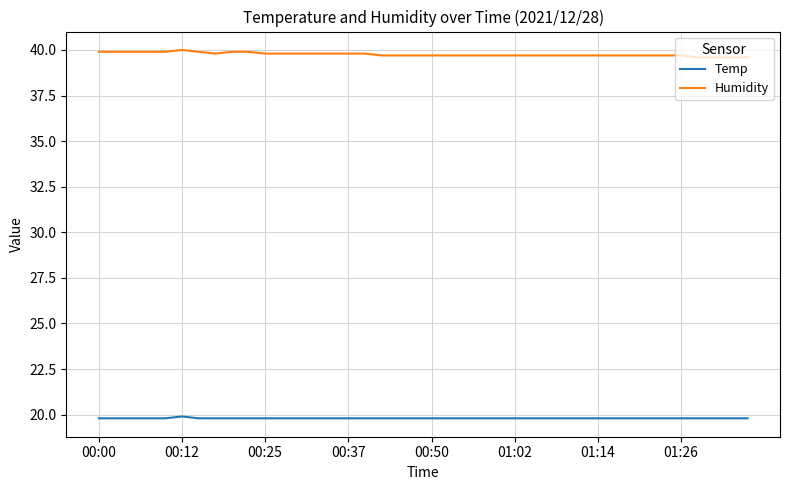

Count the Temp values in the range 19 to 20.

40